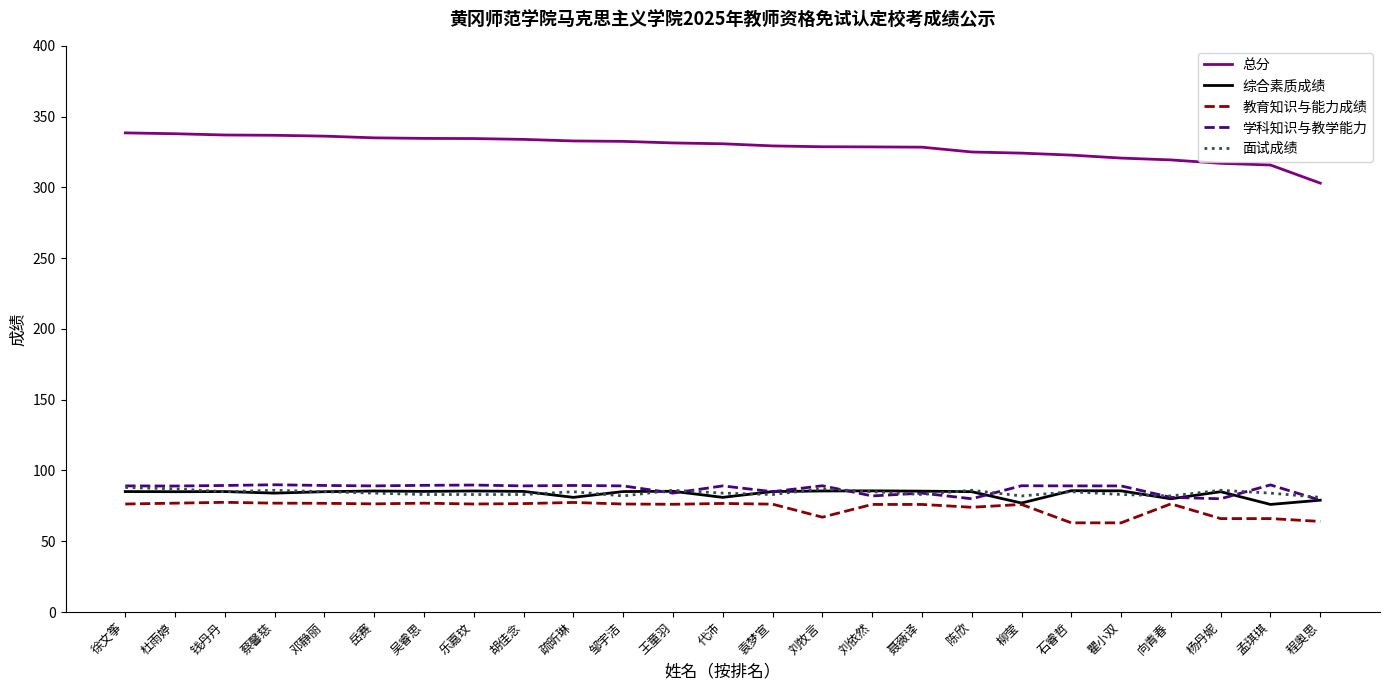

What value does the 学科知识与教学能力 series have at 石睿哲?

89.1